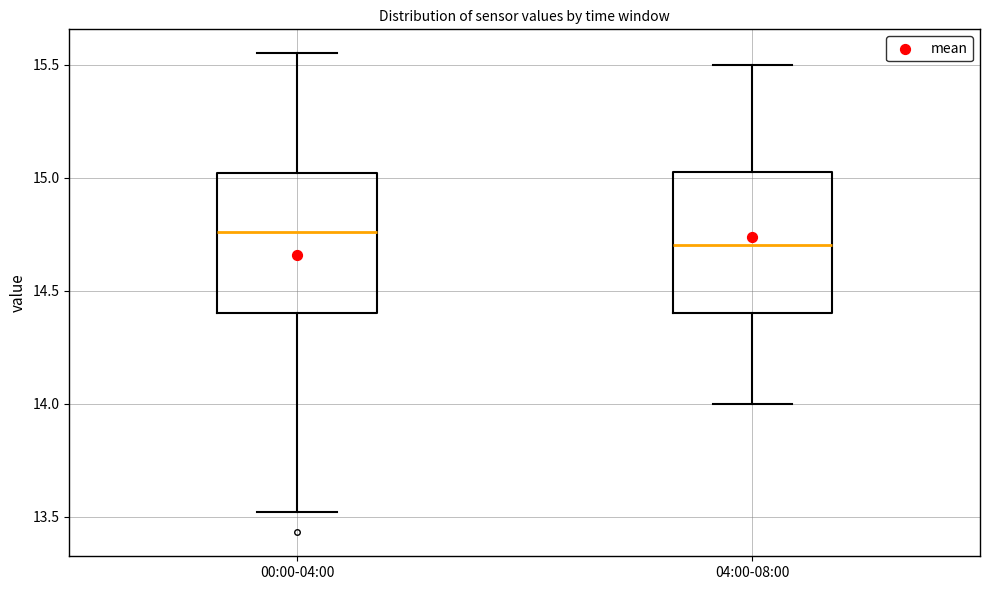

Where does the upper whisker of the box for 00:00-04:00 end on the y-axis? The values are not printed on the chart, so give them approximately, as read against the axis.

15.55